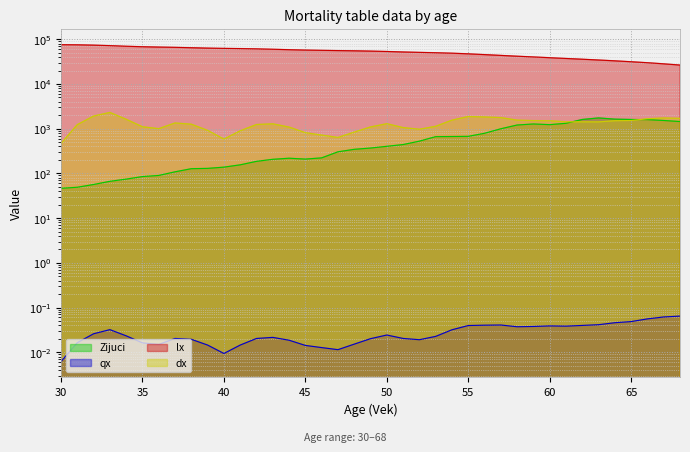

At 50, list the series in order from largest to smallest.

lx, dx, Zijuci, qx